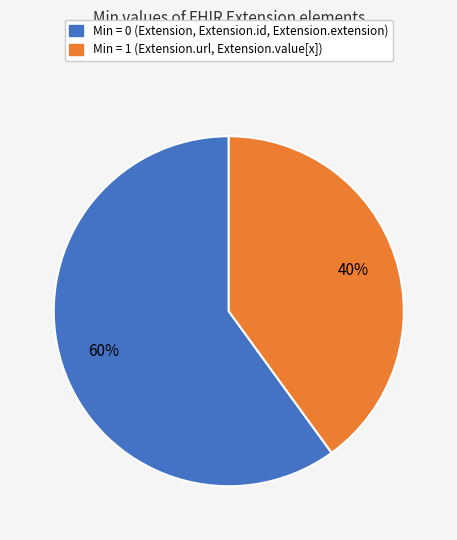

How many slices are in this pie chart?

2